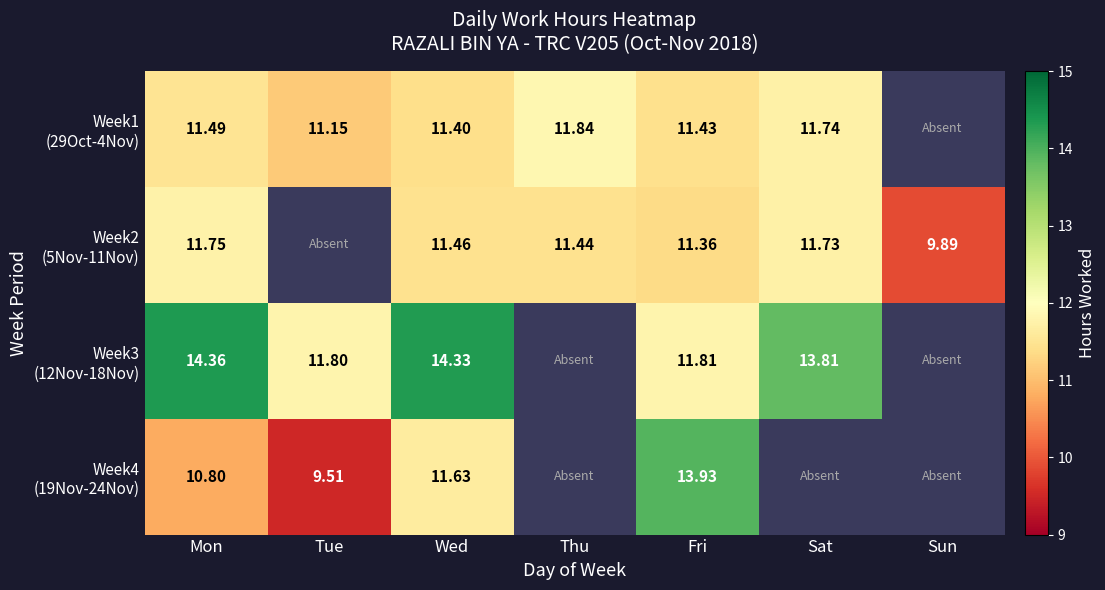

What is the minimum value shown in the chart?

9.5